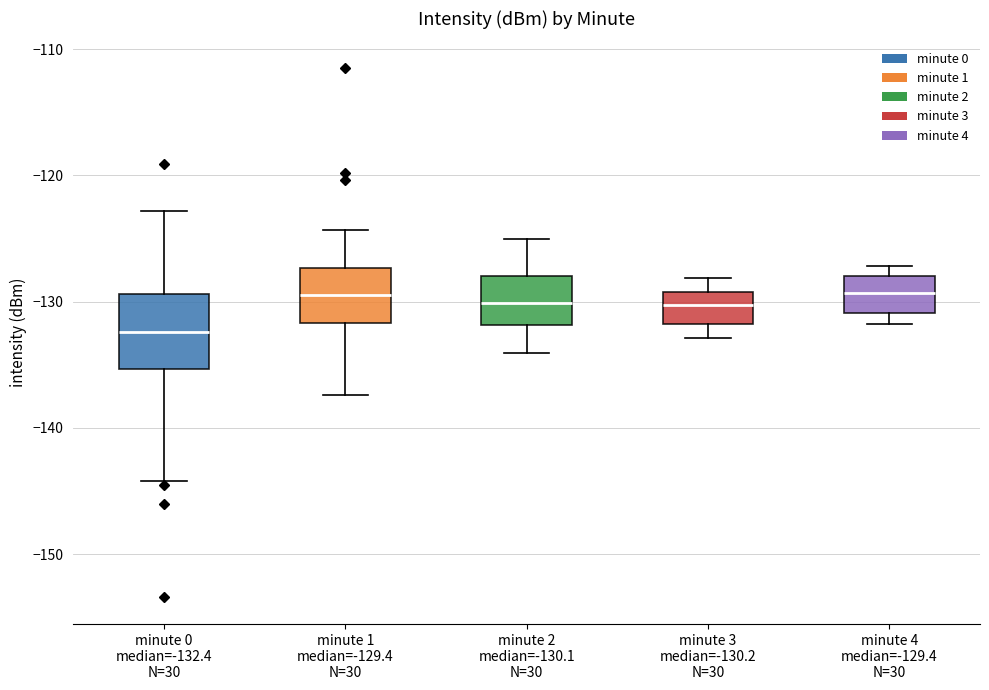

Reading left to right, read every box against the y-axis: the position of its median line, the range the box covers, and the ends of its whiskers. The values are not printed on the chart, so give them approximately, as read against the axis.

minute 0 median=-132.4 N=30: median -132, box -135 to -129, whiskers -144 to -123
minute 1 median=-129.4 N=30: median -129, box -132 to -127, whiskers -137 to -124
minute 2 median=-130.1 N=30: median -130, box -132 to -128, whiskers -134 to -125
minute 3 median=-130.2 N=30: median -130, box -132 to -129, whiskers -133 to -128
minute 4 median=-129.4 N=30: median -129, box -131 to -128, whiskers -132 to -127